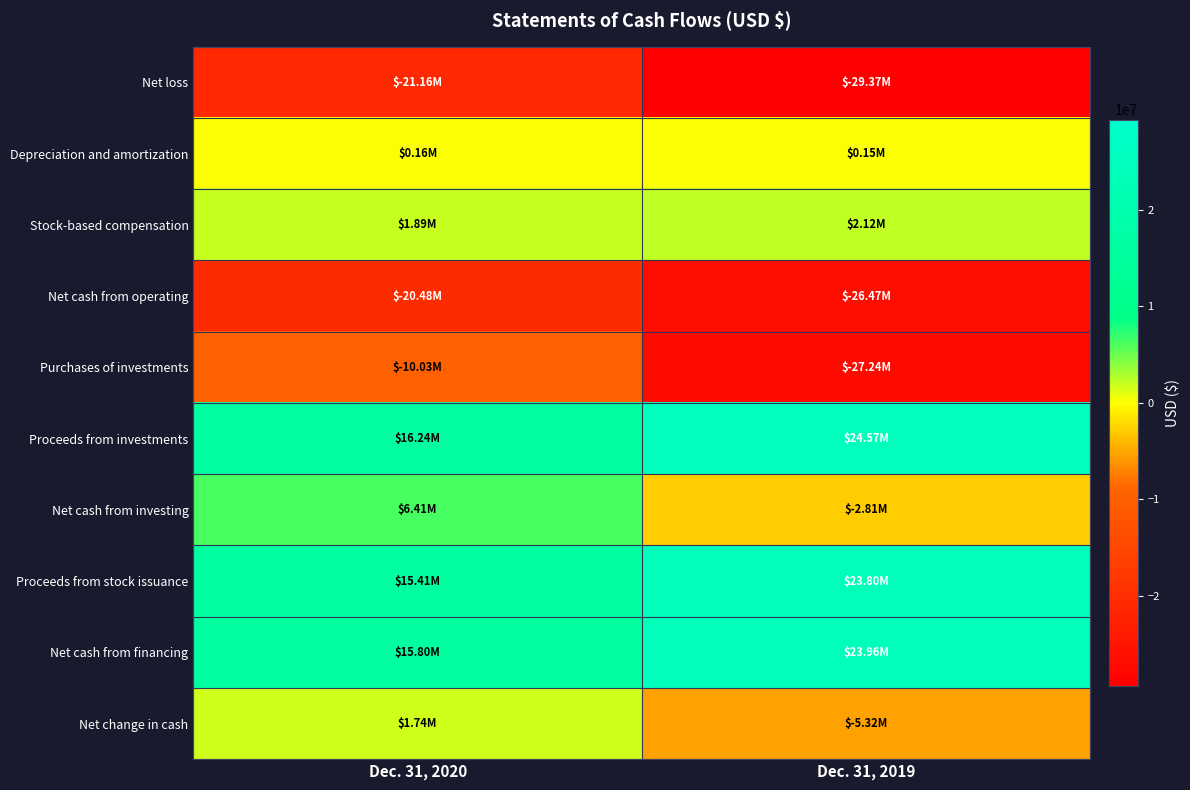

Reading left to right, list all the values displayed in this chart.

Net loss: Dec. 31, 2020=-21157000	Dec. 31, 2019=-29369000
Depreciation and amortization: Dec. 31, 2020=163000	Dec. 31, 2019=155000
Stock-based compensation: Dec. 31, 2020=1893000	Dec. 31, 2019=2116000
Net cash from operating: Dec. 31, 2020=-20476000	Dec. 31, 2019=-26474000
Purchases of investments: Dec. 31, 2020=-10034000	Dec. 31, 2019=-27237000
Proceeds from investments: Dec. 31, 2020=16242000	Dec. 31, 2019=24574000
Net cash from investing: Dec. 31, 2020=6411000	Dec. 31, 2019=-2814000
Proceeds from stock issuance: Dec. 31, 2020=15413000	Dec. 31, 2019=23799000
Net cash from financing: Dec. 31, 2020=15800000	Dec. 31, 2019=23964000
Net change in cash: Dec. 31, 2020=1735000	Dec. 31, 2019=-5324000